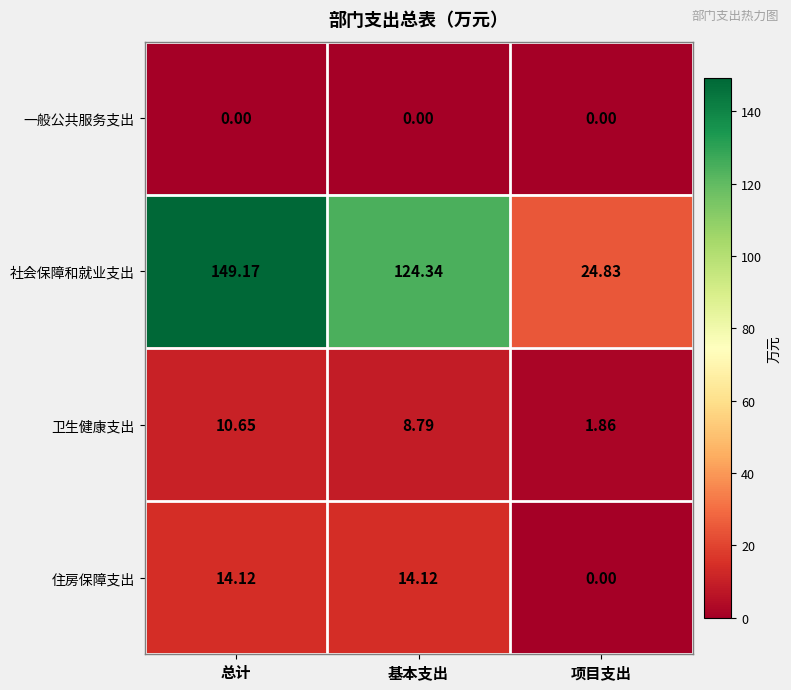

Rank the categories by 社会保障和就业支出 value from lowest to highest.

项目支出, 基本支出, 总计